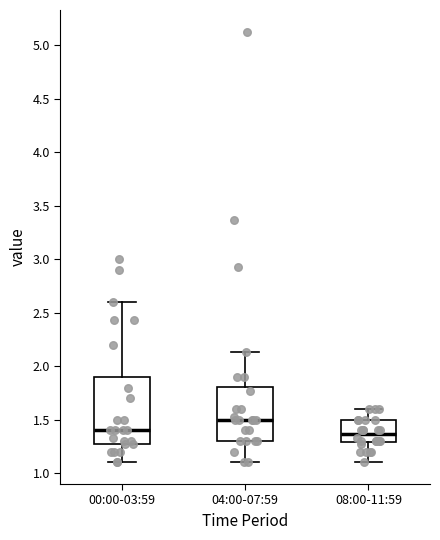

Reading left to right, transcribe this box plot: for each box, give where its median line is, the range the box spans, and where its two whiskers end, as read against the y-axis. The values are not printed on the chart, so give them approximately, as read against the axis.

00:00-03:59: median 1.40, box 1.25 to 1.90, whiskers 1.10 to 2.60
04:00-07:59: median 1.50, box 1.30 to 1.80, whiskers 1.10 to 2.15
08:00-11:59: median 1.35, box 1.30 to 1.50, whiskers 1.10 to 1.60